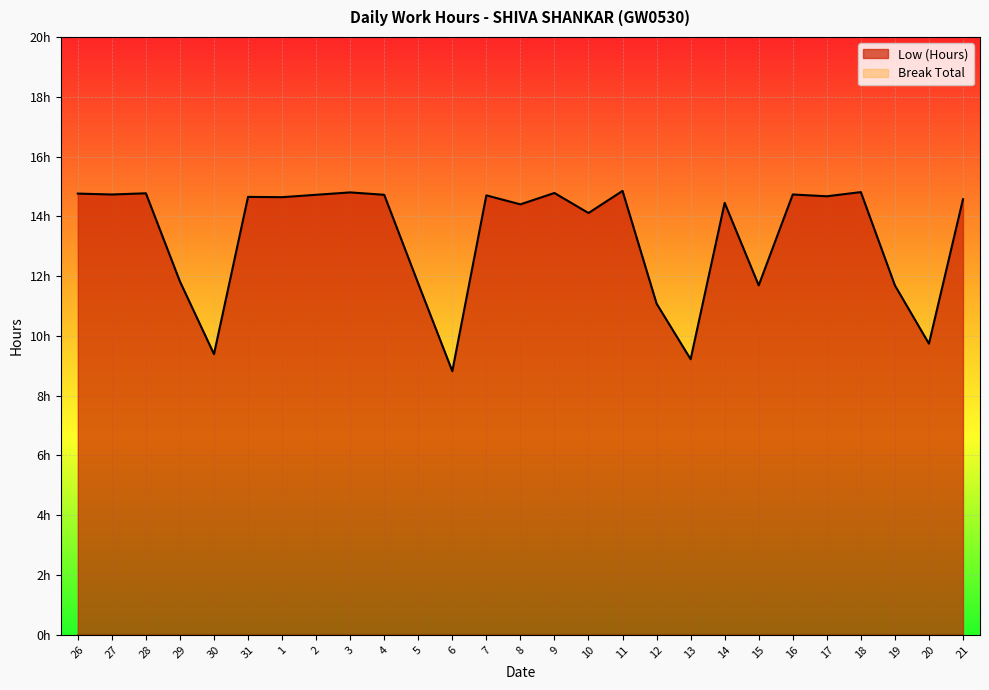

What is the change in value from 18 to 21?

-0.2